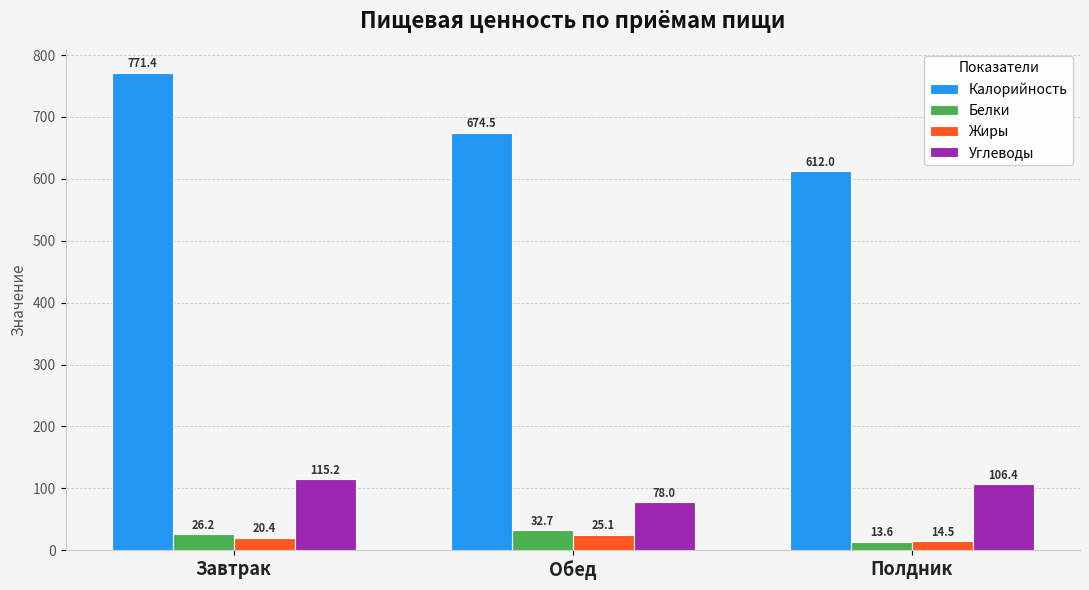

Is the value of Углеводы at Полдник greater than the value of Белки at Завтрак?

Yes